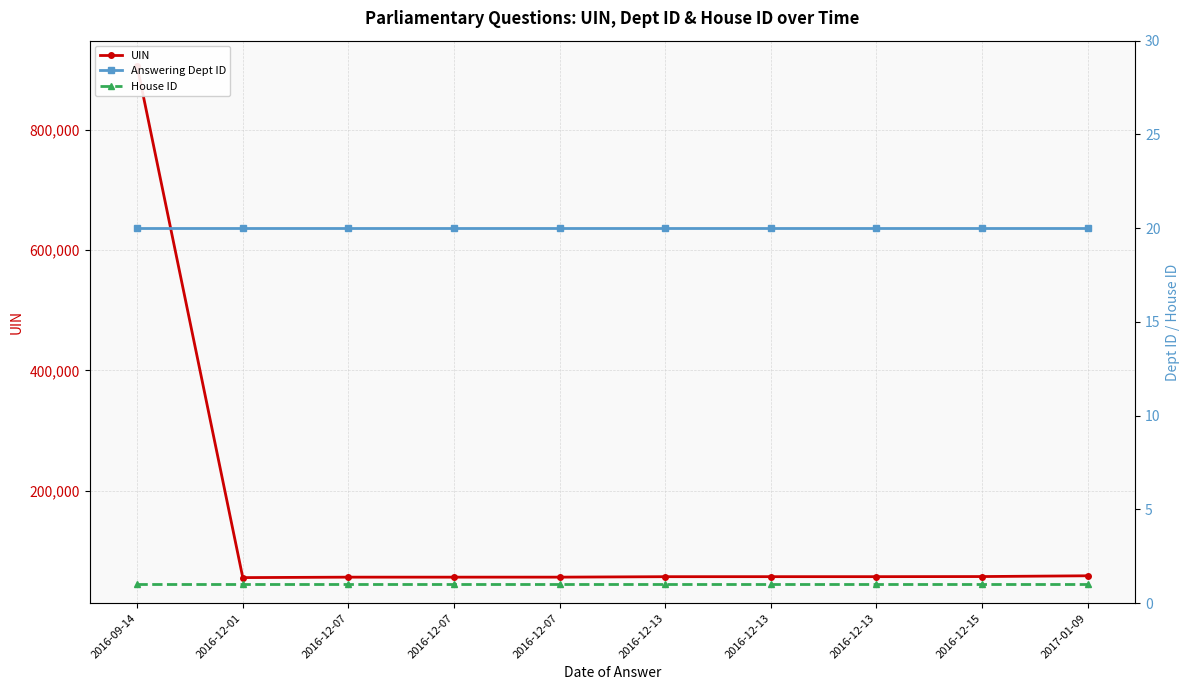

What is the smallest value displayed?

1